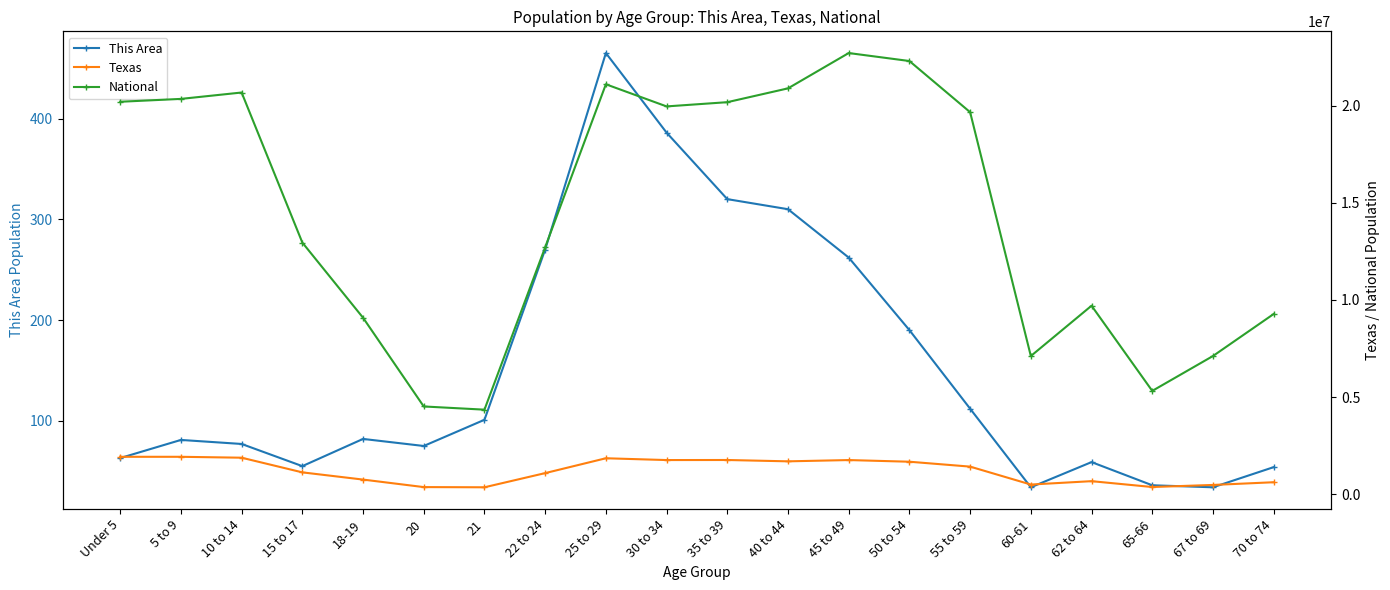

True or false: This Area and Texas intersect in this chart.

False